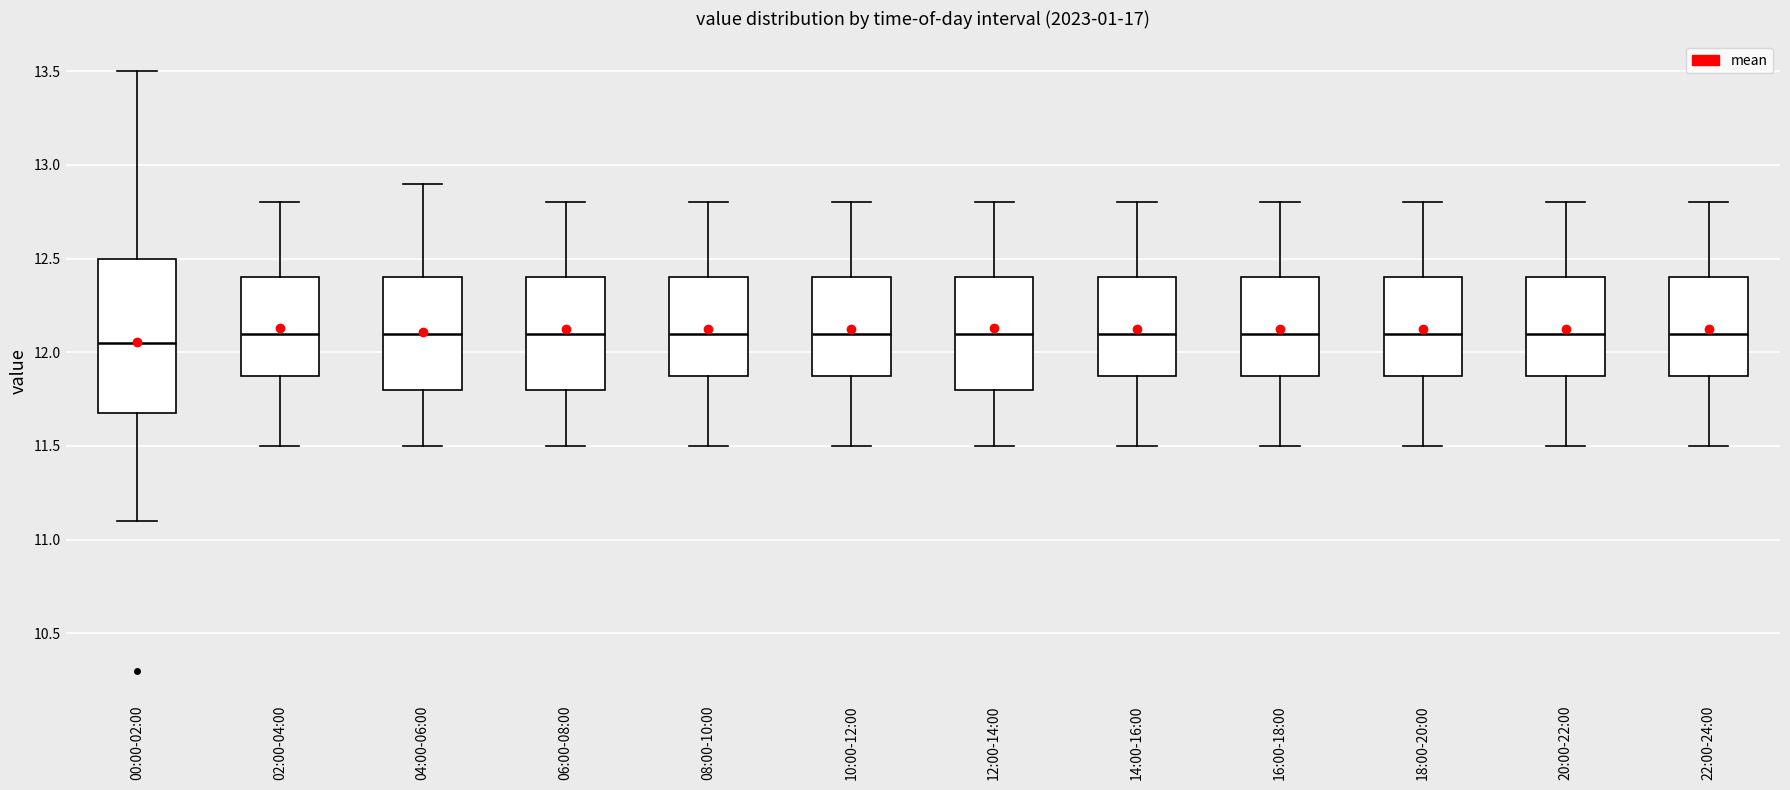

Where does the median line of the box for 02:00-04:00 sit on the y-axis? The values are not printed on the chart, so give them approximately, as read against the axis.

12.10